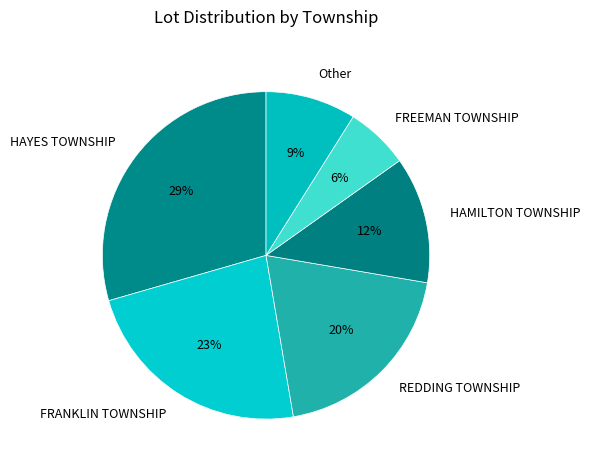

Count the number of slices in the pie.

6